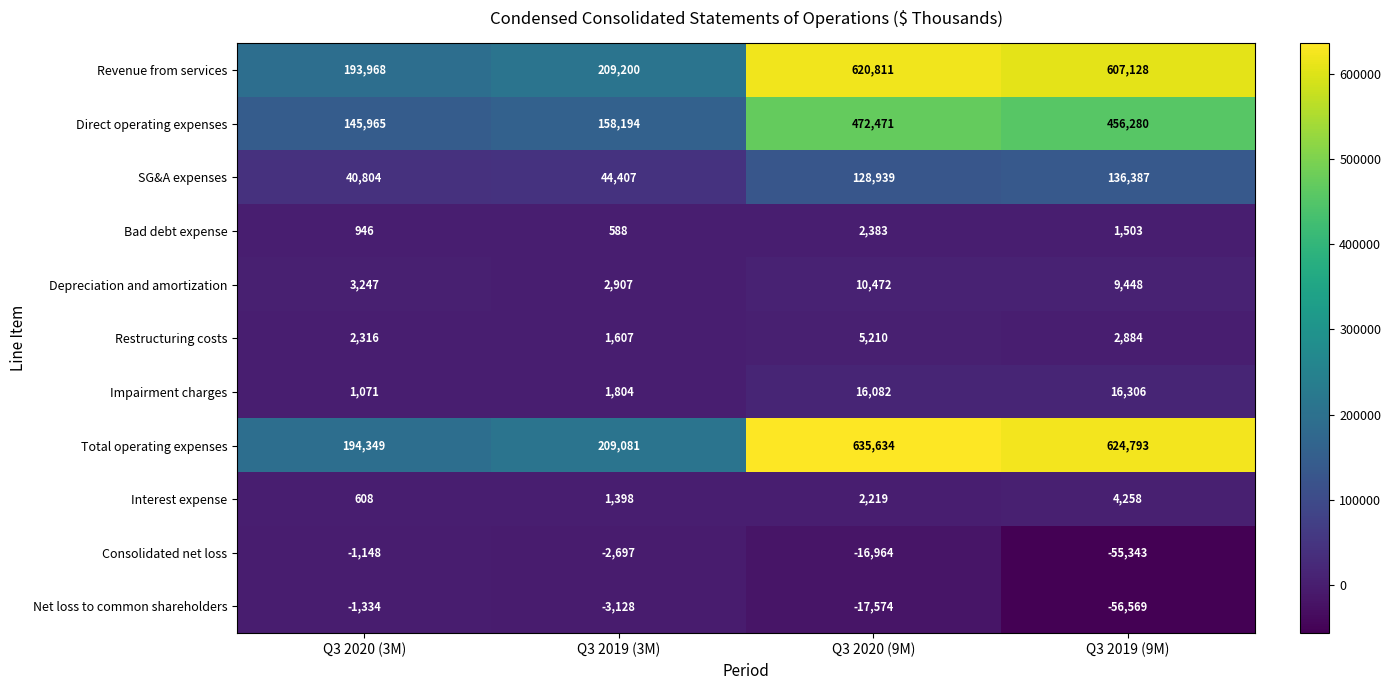

What is the spread (max minus min) of values at Q3 2019 (9M)?

681362